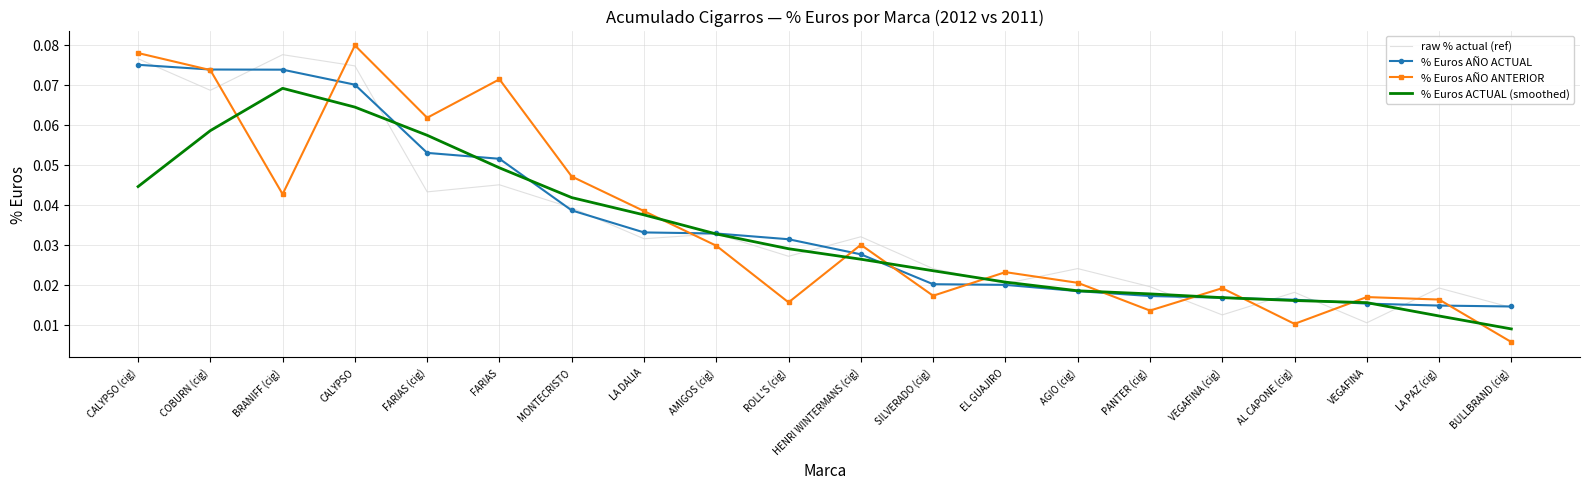

After their last crossing, which series has the higher values: % Euros AÑO ANTERIOR or raw % actual (ref)?

raw % actual (ref)